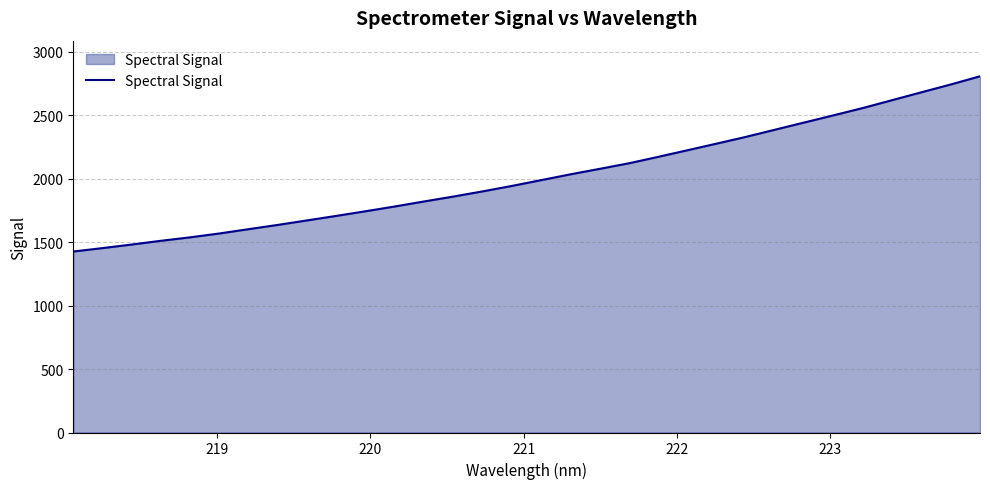

What is the maximum value shown in the chart?

2807.1